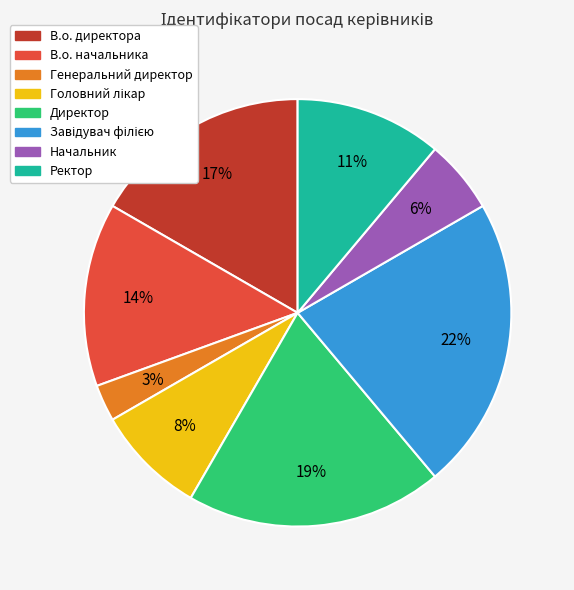

What is the smallest slice in the pie chart?

Генеральний директор